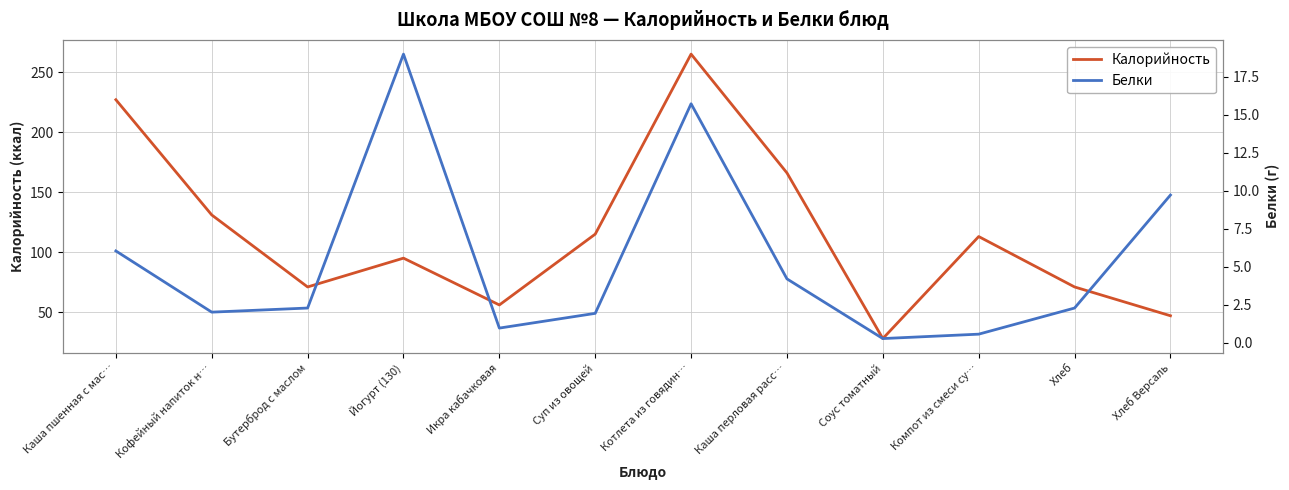

What is the sum of all Калорийность values?

1385